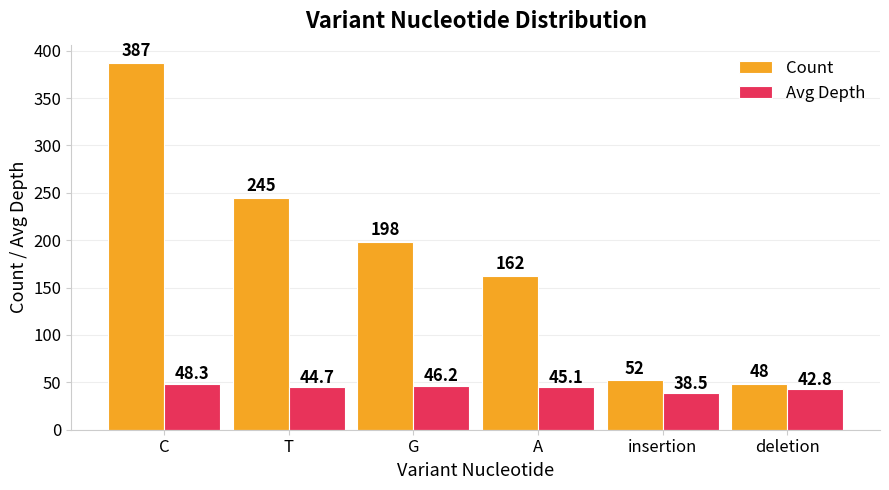

List the series in order of their overall mean, lowest first.

Avg Depth, Count